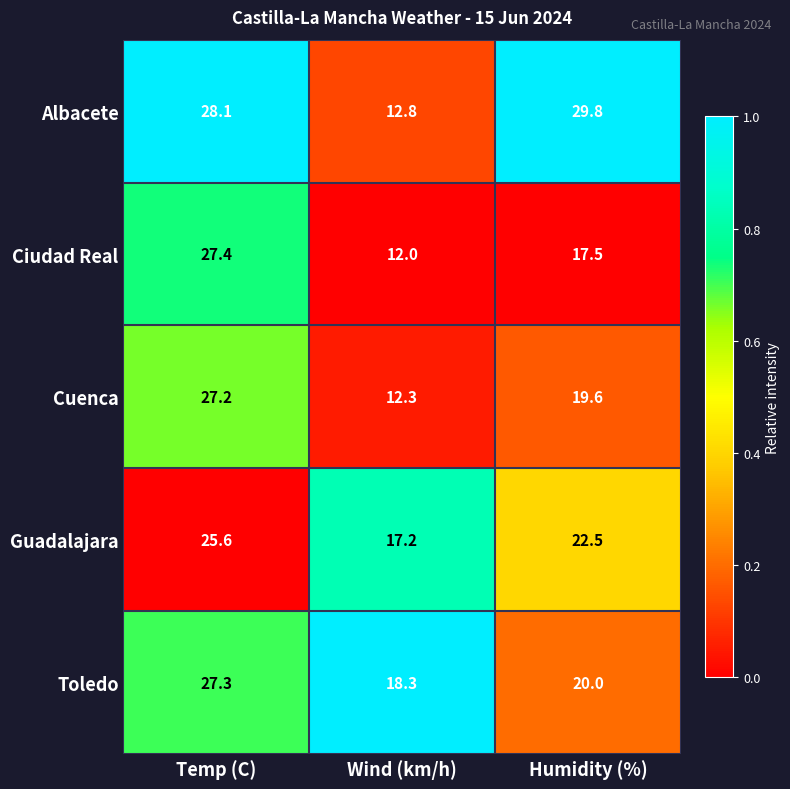

Which category has the highest value across all series?

Humidity (%)